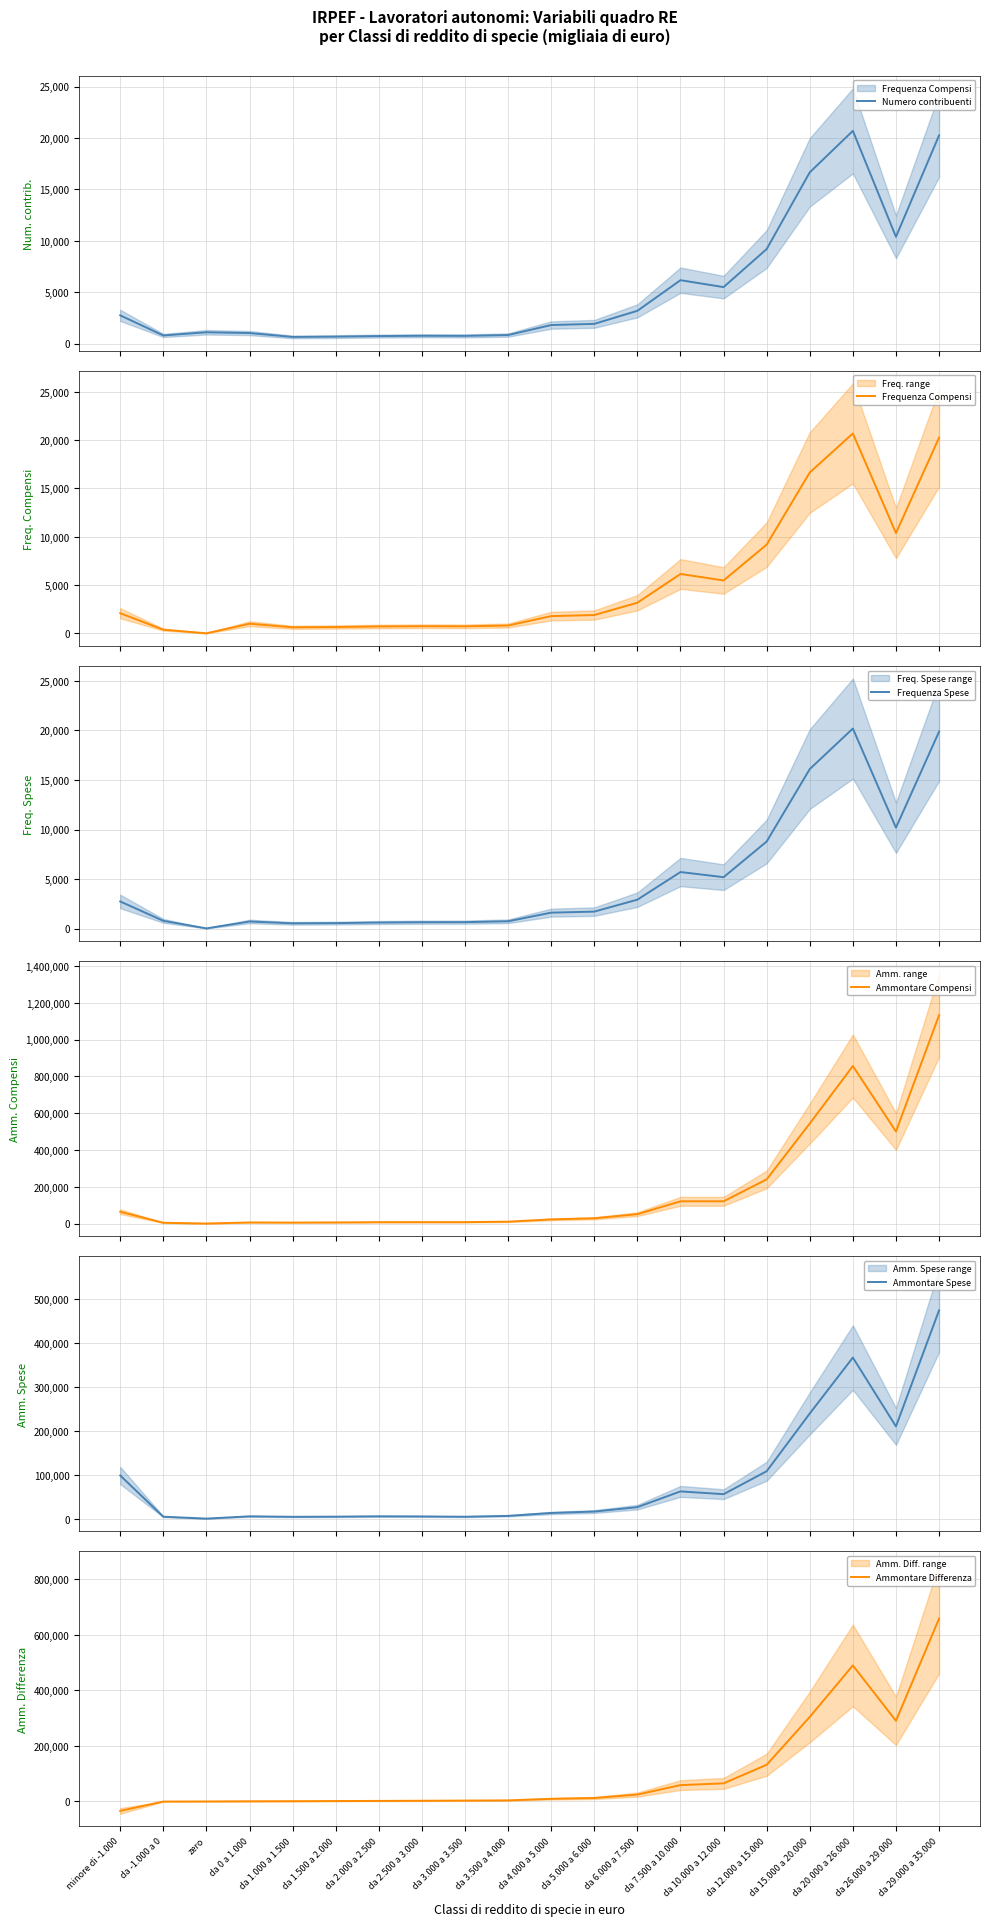

What is the approximate value of Ammontare Differenza at da 20.000 a 26.000, to the nearest 50?

489800